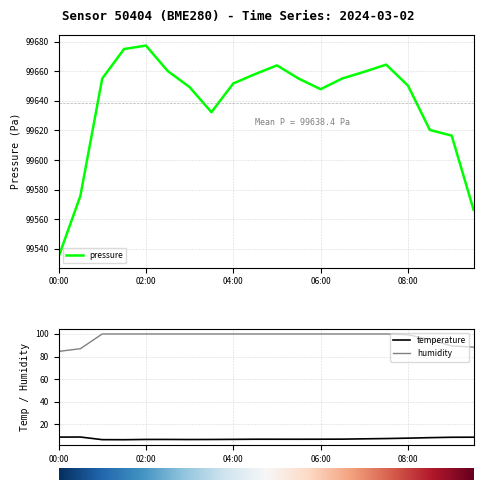

Reading left to right, transcribe all the data shown in this chart.

pressure: 00:00=99534.4	00:30=99575.8	01:00=99655.0	01:30=99675.0	02:00=99677.3	02:30=99660.1	03:00=99649.3	03:30=99632.3	04:00=99651.7	04:30=99658.1	05:00=99664.0	05:30=99655.0	06:00=99647.9	06:30=99655.2	07:00=99659.6	07:30=99664.5	08:00=99650.2	08:30=99620.3	09:00=99616.5	09:30=99566.5
temperature: 00:00=8.8	00:30=8.9	01:00=6.5	01:30=6.5	02:00=6.7	02:30=6.7	03:00=6.7	03:30=6.7	04:00=6.8	04:30=6.9	05:00=6.9	05:30=6.9	06:00=6.9	06:30=7.0	07:00=7.3	07:30=7.5	08:00=7.9	08:30=8.3	09:00=8.7	09:30=8.7
humidity: 00:00=84.6	00:30=87.0	01:00=100.0	01:30=100.0	02:00=100.0	02:30=100.0	03:00=100.0	03:30=100.0	04:00=100.0	04:30=100.0	05:00=100.0	05:30=100.0	06:00=100.0	06:30=100.0	07:00=100.0	07:30=100.0	08:00=99.3	08:30=95.1	09:00=89.4	09:30=88.3